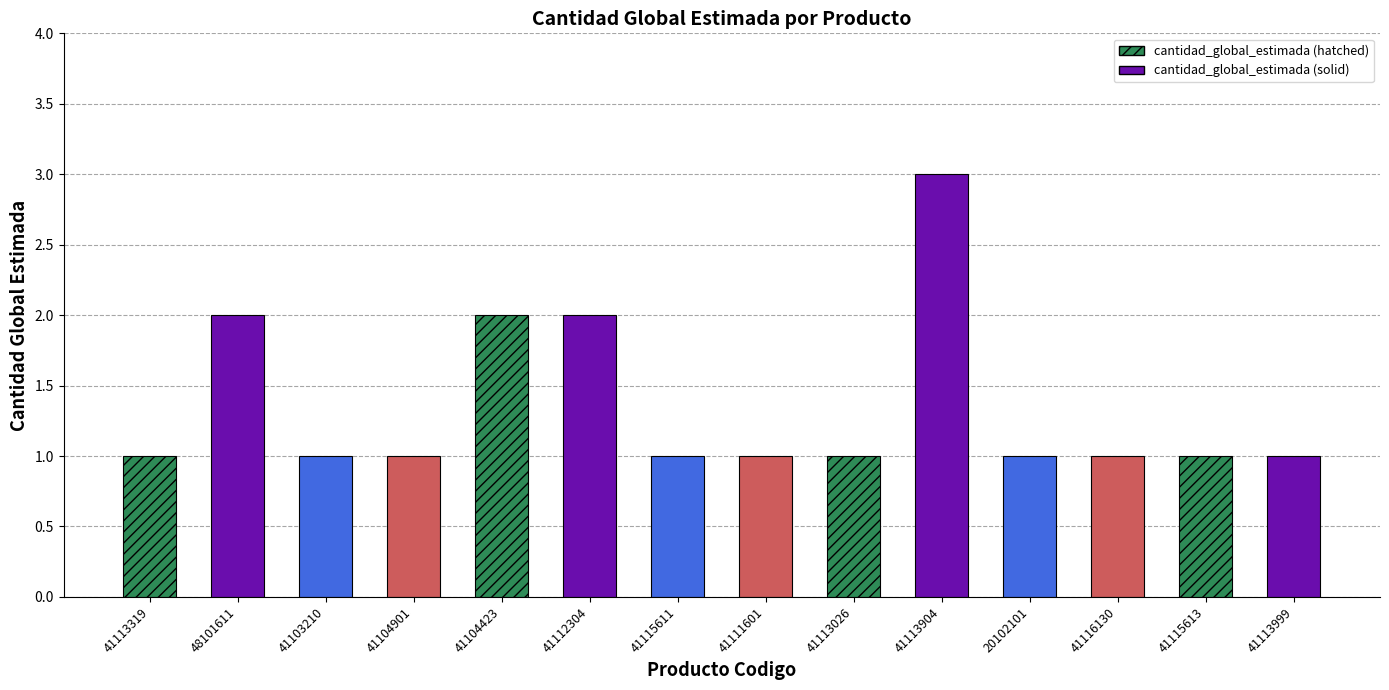

How many values are between 1 and 2?

13